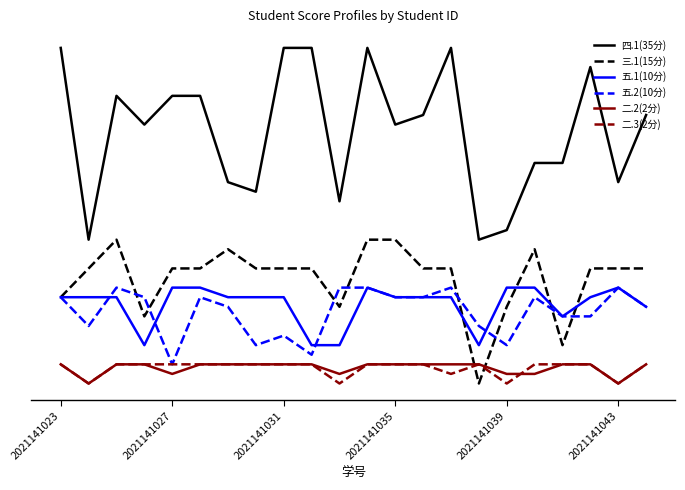

What are all the series names shown in the legend?

四.1(35分), 三.1(15分), 五.1(10分), 五.2(10分), 二.2(2分), 二.3(2分)